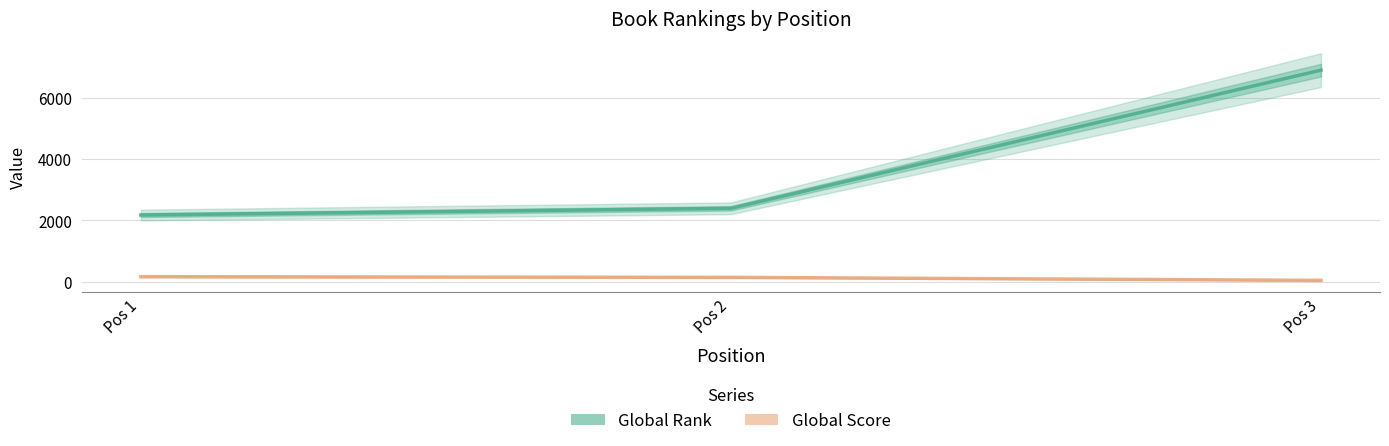

At which label does Global Rank reach its minimum?

Pos 1